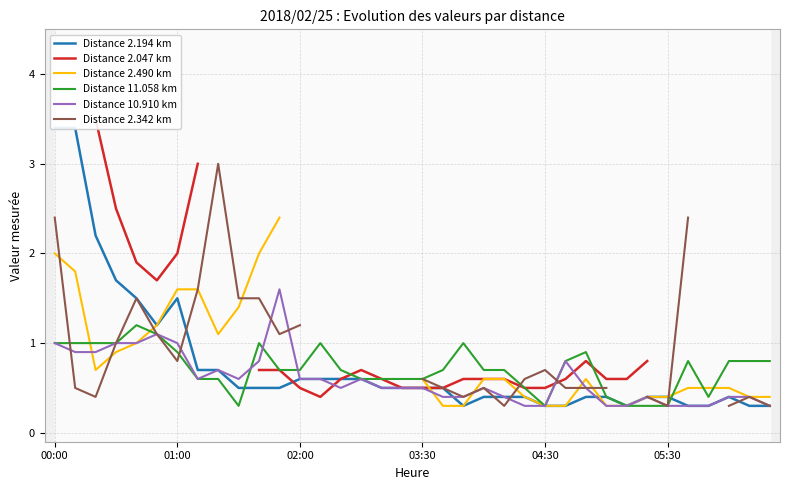

How many interior local peaks does the Distance 10.910 km series have?

7